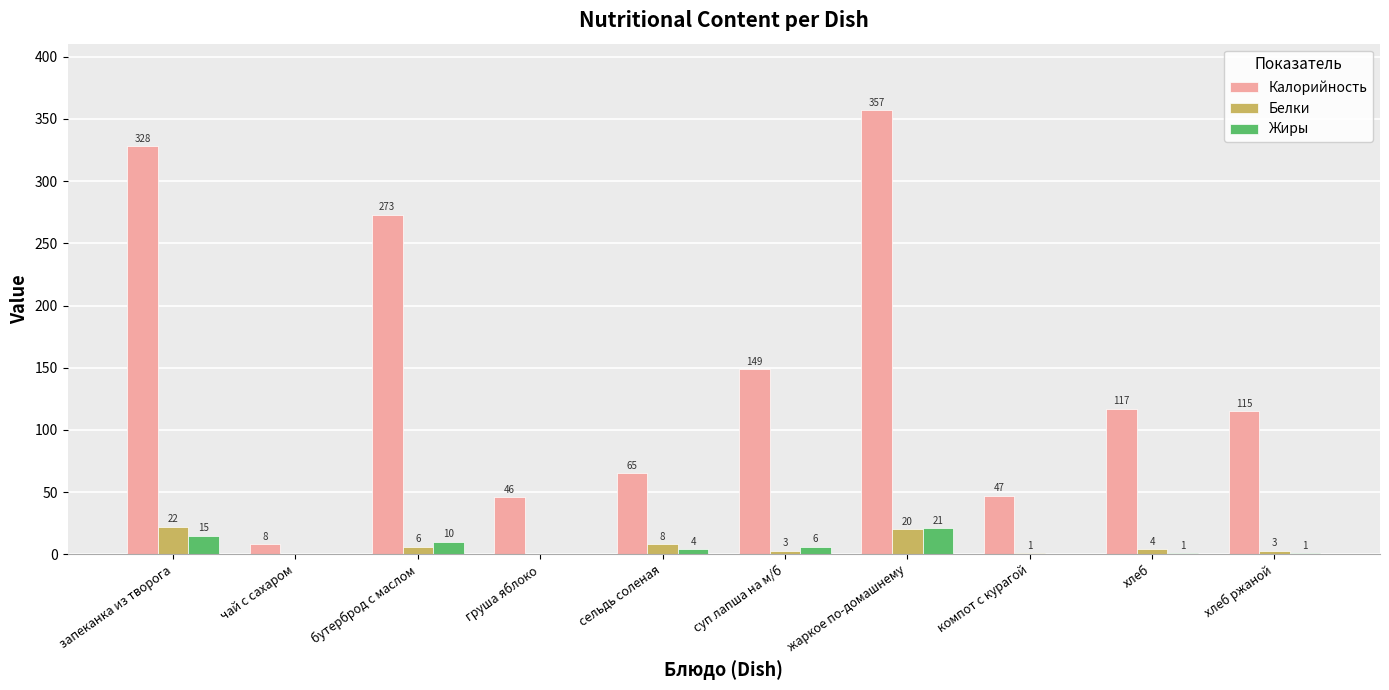

Reading left to right, what are all the values shown in this chart?

Калорийность: запеканка из творога=328	чай с сахаром=8	бутерброд с маслом=273	груша яблоко=46	сельдь соленая=65	суп лапша на м/б=149	жаркое по-домашнему=357	компот с курагой=47	хлеб=117	хлеб ржаной=115
Белки: запеканка из творога=22	чай с сахаром=0	бутерброд с маслом=6	груша яблоко=0	сельдь соленая=8	суп лапша на м/б=3	жаркое по-домашнему=20	компот с курагой=1	хлеб=4	хлеб ржаной=3
Жиры: запеканка из творога=15	чай с сахаром=0	бутерброд с маслом=10	груша яблоко=0	сельдь соленая=4	суп лапша на м/б=6	жаркое по-домашнему=21	компот с курагой=0	хлеб=1	хлеб ржаной=1